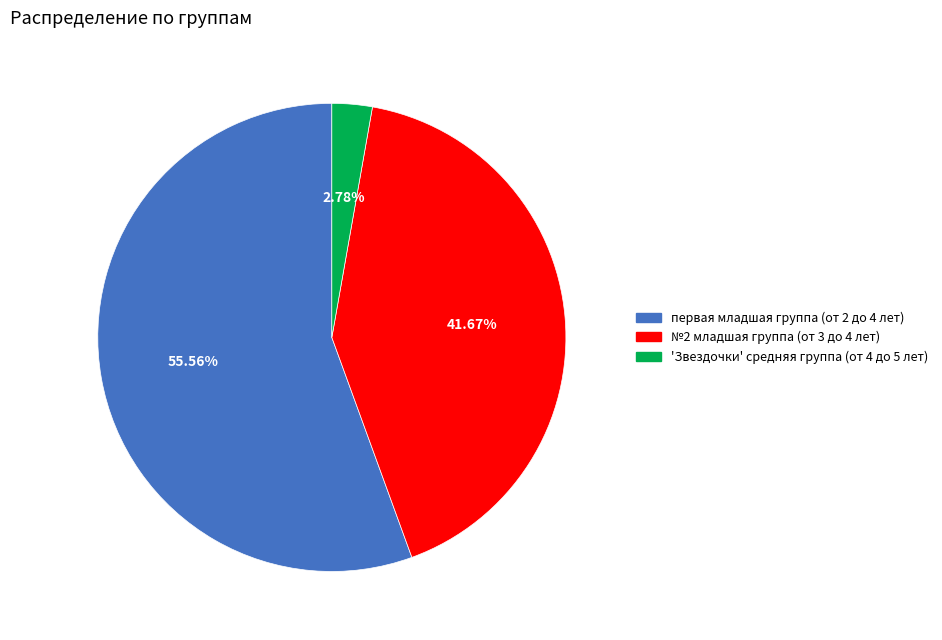

Is there any slice that represents more than half of the pie?

Yes